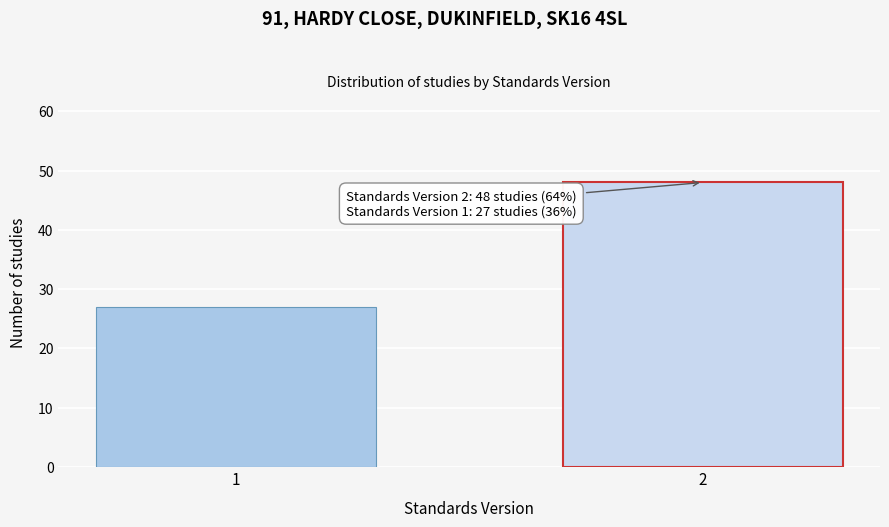

Reading right to left, what are all the values shown in this chart?

2=48	1=27